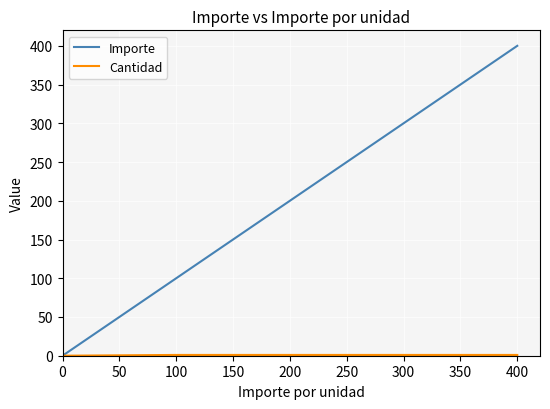

Which series has the largest range (max minus min)?

Importe